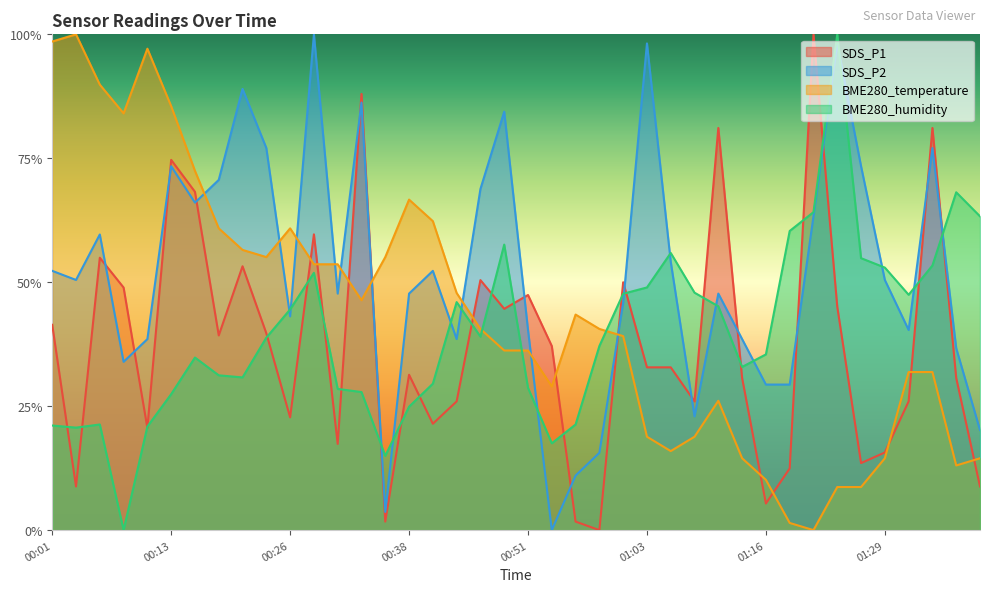

What is the spread (max minus min) of values at 01:18?

0.6